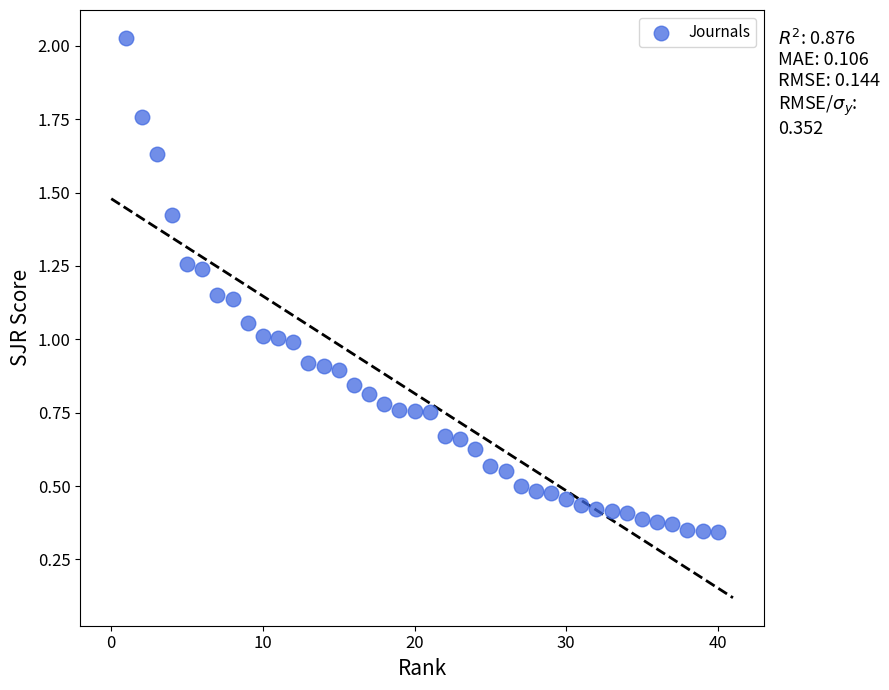

What is the range of Y values (max minus min)?

1.7